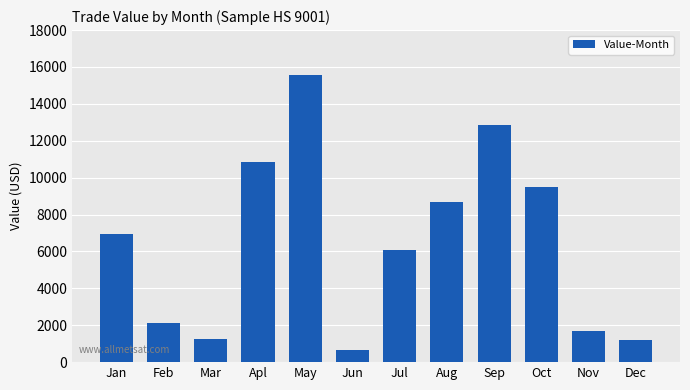

How many bars are there in total?

12